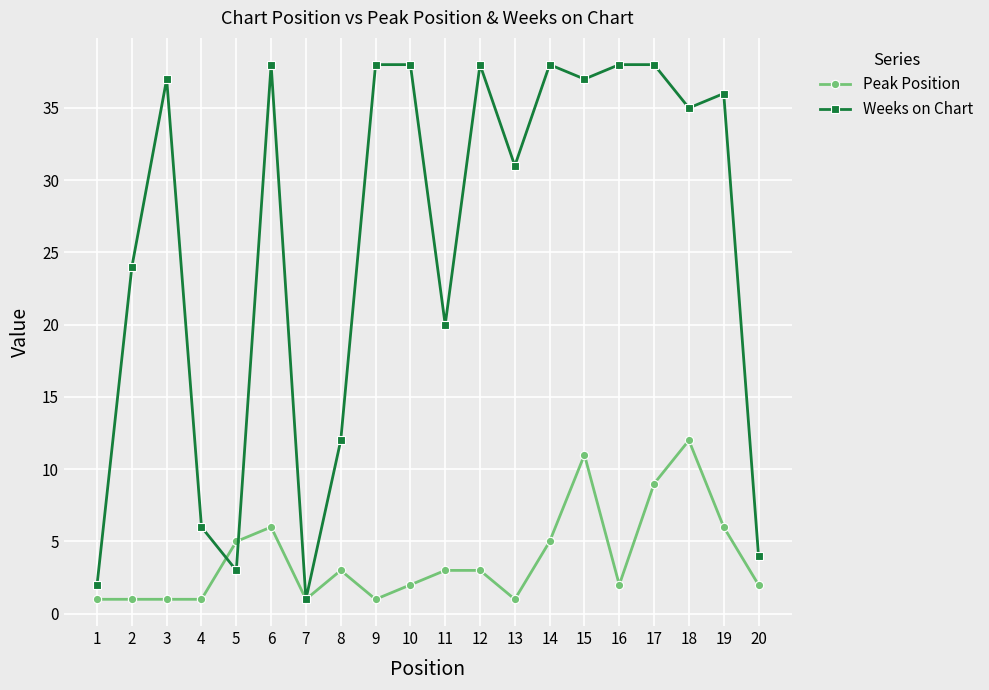

After their last crossing, which series has the higher values: Peak Position or Weeks on Chart?

Weeks on Chart